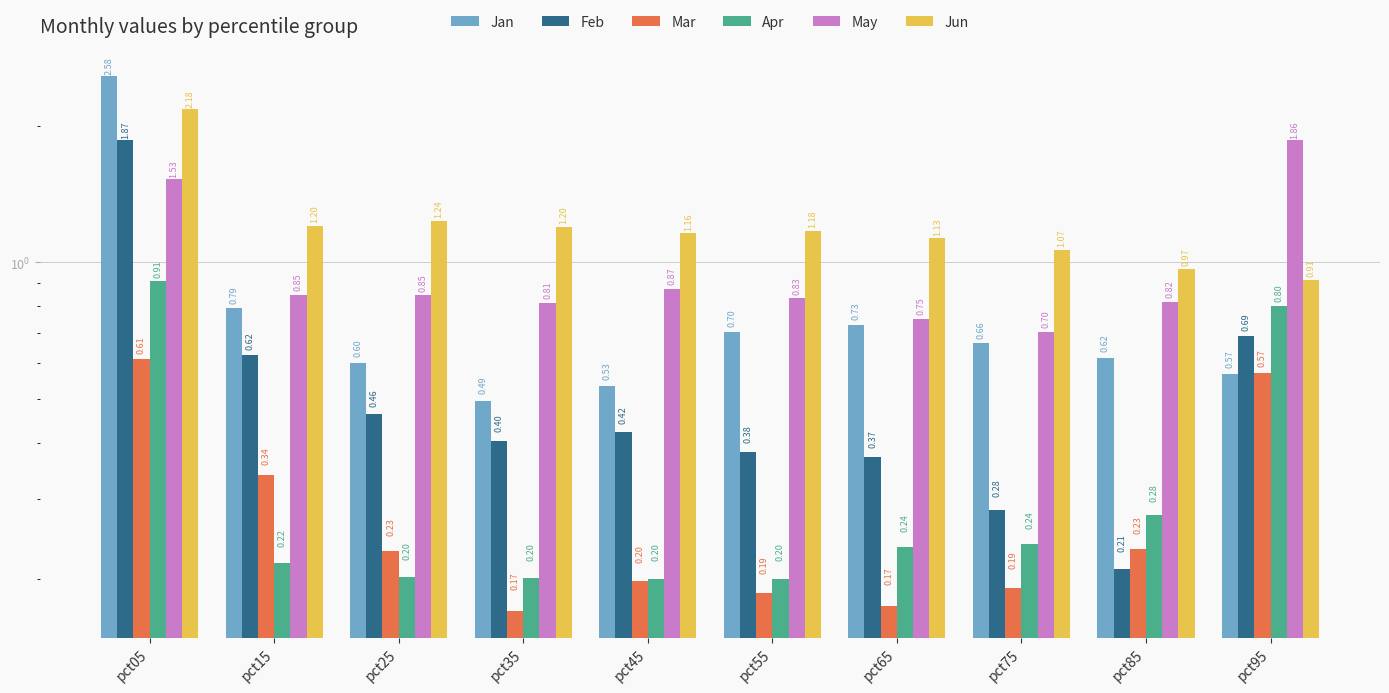

Reading left to right, extract all data points from this chart.

Jan: 2.6	0.8	0.6	0.5	0.5	0.7	0.7	0.7	0.6	0.6
Feb: 1.9	0.6	0.5	0.4	0.4	0.4	0.4	0.3	0.2	0.7
Mar: 0.6	0.3	0.2	0.2	0.2	0.2	0.2	0.2	0.2	0.6
Apr: 0.9	0.2	0.2	0.2	0.2	0.2	0.2	0.2	0.3	0.8
May: 1.5	0.8	0.8	0.8	0.9	0.8	0.7	0.7	0.8	1.9
Jun: 2.2	1.2	1.2	1.2	1.2	1.2	1.1	1.1	1.0	0.9